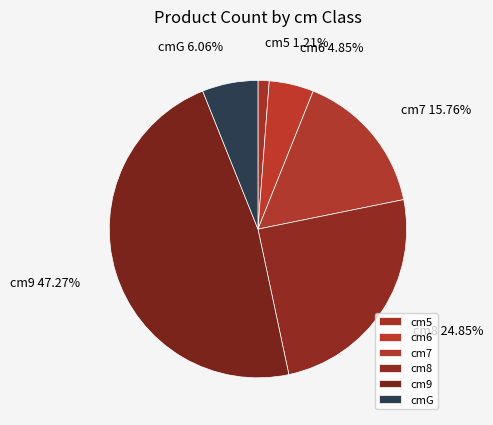

Rank the categories by value from highest to lowest.

cm9, cm8, cm7, cmG, cm6, cm5